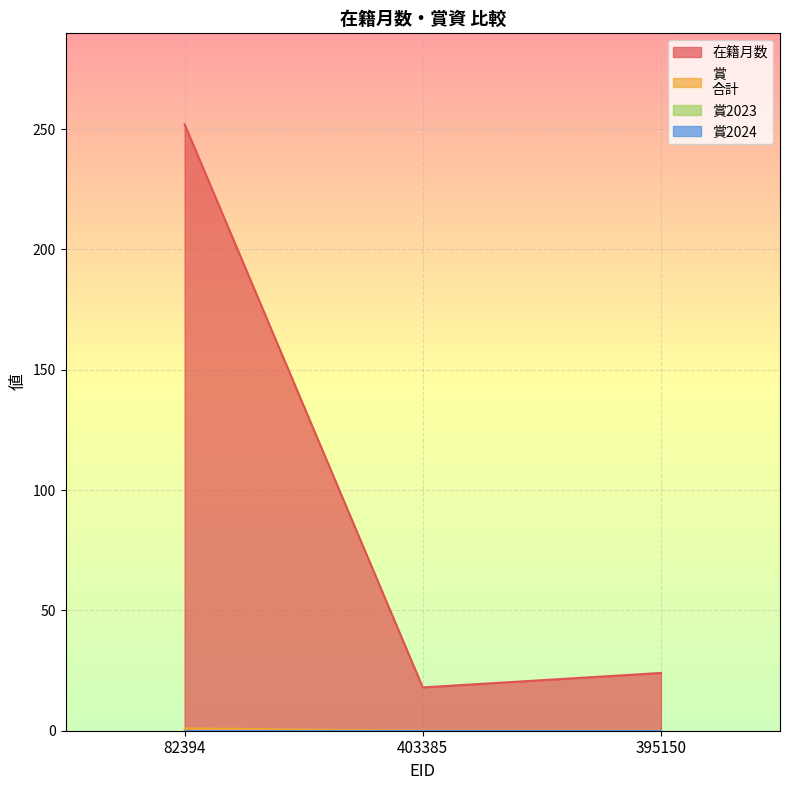

Which series has the largest range (max minus min)?

在籍月数